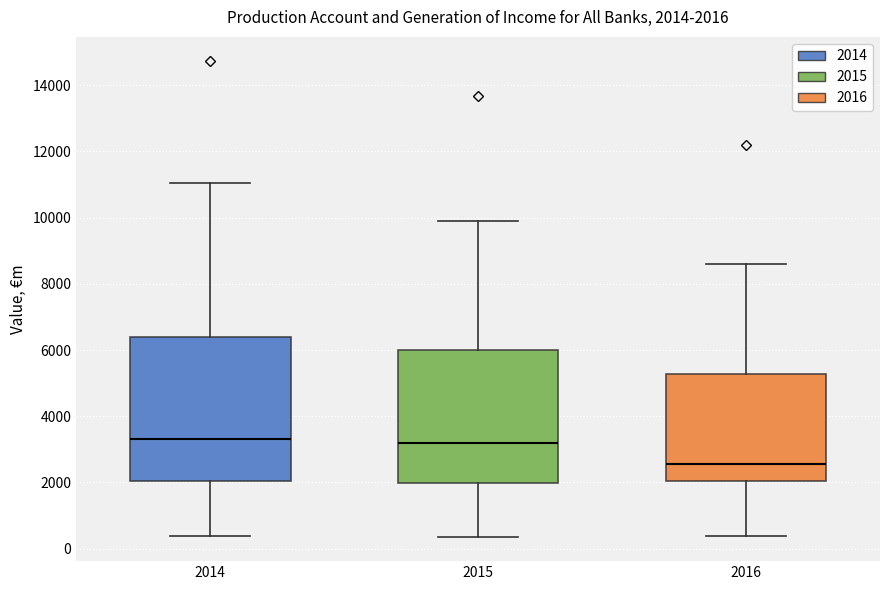

Which box is the tallest, from its lower edge to its upper edge?

2014